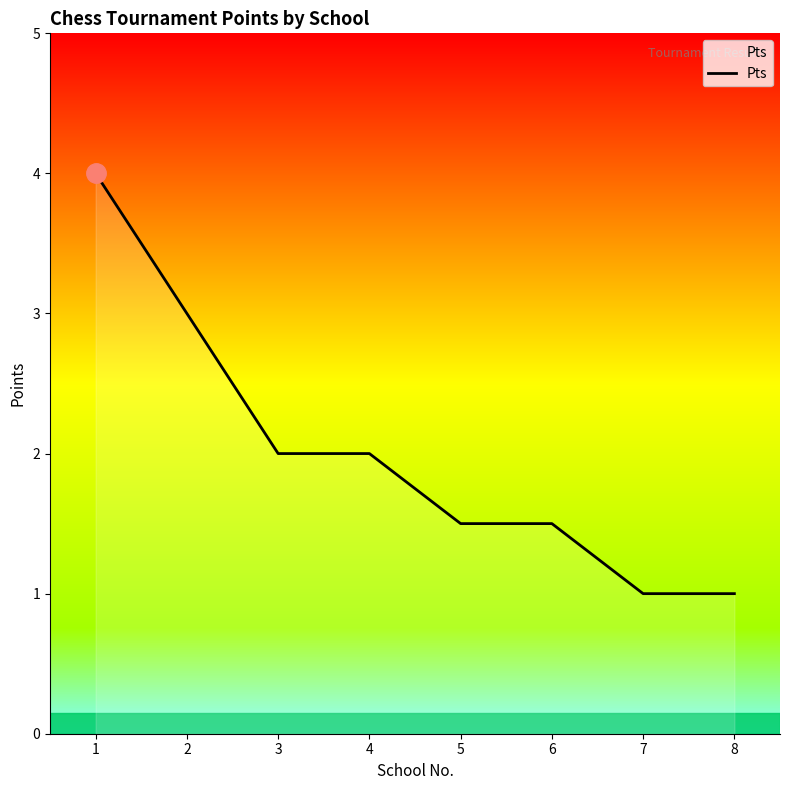

Between 2 and 7, which is larger?

2